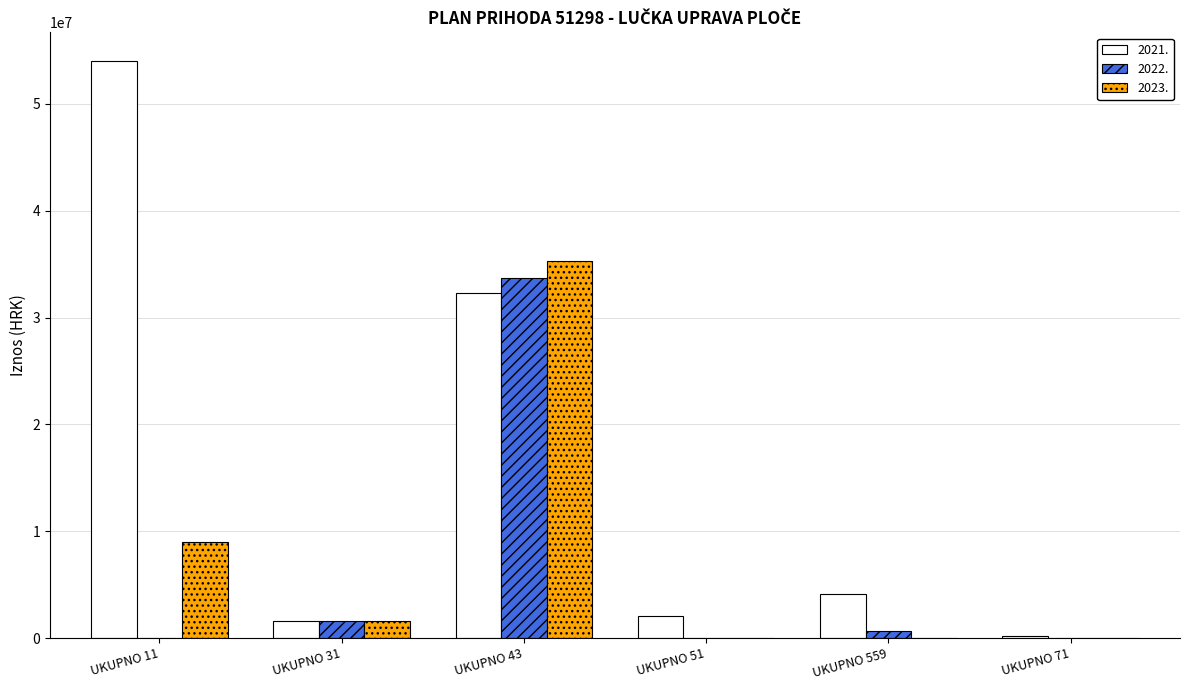

Between UKUPNO 11 and UKUPNO 43, which series saw the biggest shift?

2022.